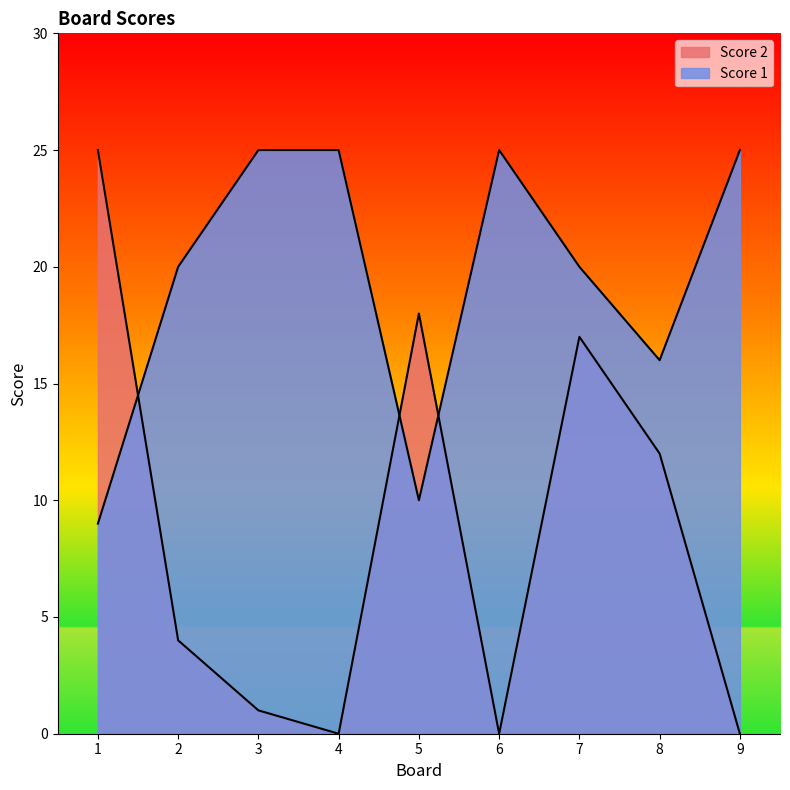

Count the number of data series in this chart.

2